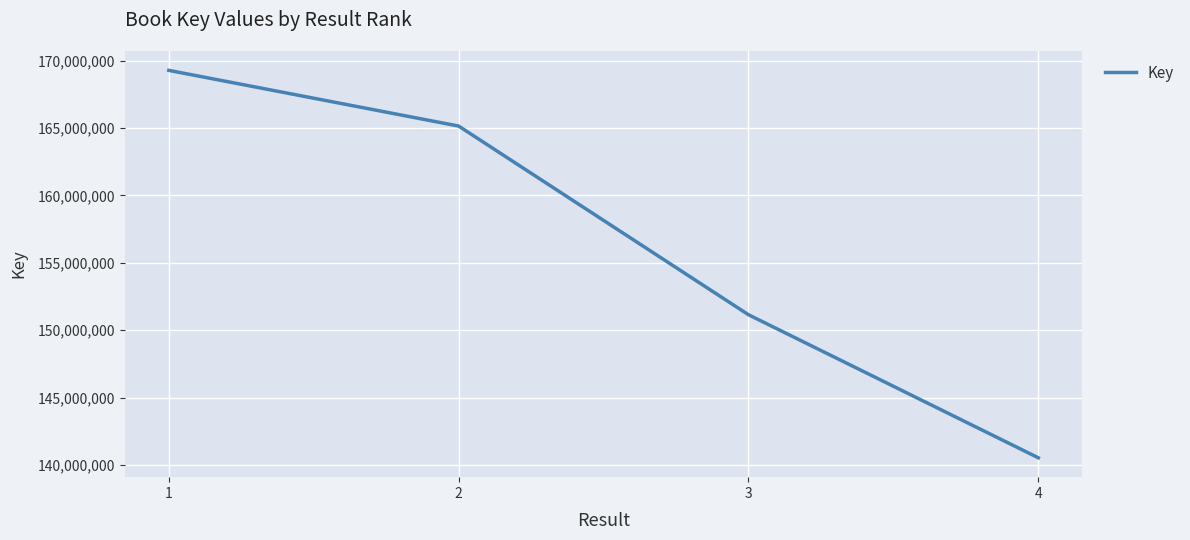

Count the number of data series in this chart.

1